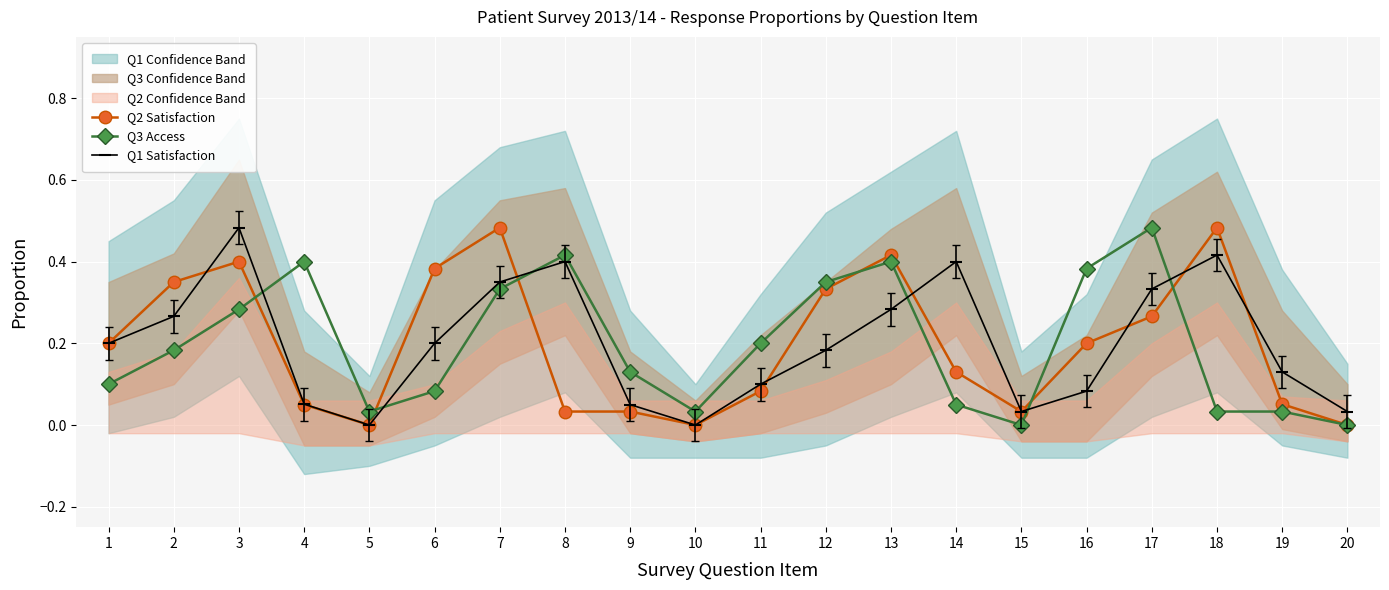

Reading right to left, transcribe all the data shown in this chart.

Q2 Satisfaction: 20=0.0	19=0.1	18=0.5	17=0.3	16=0.2	15=0.0	14=0.1	13=0.4	12=0.3	11=0.1	10=0.0	9=0.0	8=0.0	7=0.5	6=0.4	5=0.0	4=0.1	3=0.4	2=0.3	1=0.2
Q3 Access: 20=0.0	19=0.0	18=0.0	17=0.5	16=0.4	15=0.0	14=0.1	13=0.4	12=0.3	11=0.2	10=0.0	9=0.1	8=0.4	7=0.3	6=0.1	5=0.0	4=0.4	3=0.3	2=0.2	1=0.1
Q1 Satisfaction: 20=0.0	19=0.1	18=0.4	17=0.3	16=0.1	15=0.0	14=0.4	13=0.3	12=0.2	11=0.1	10=0.0	9=0.1	8=0.4	7=0.3	6=0.2	5=0.0	4=0.1	3=0.5	2=0.3	1=0.2